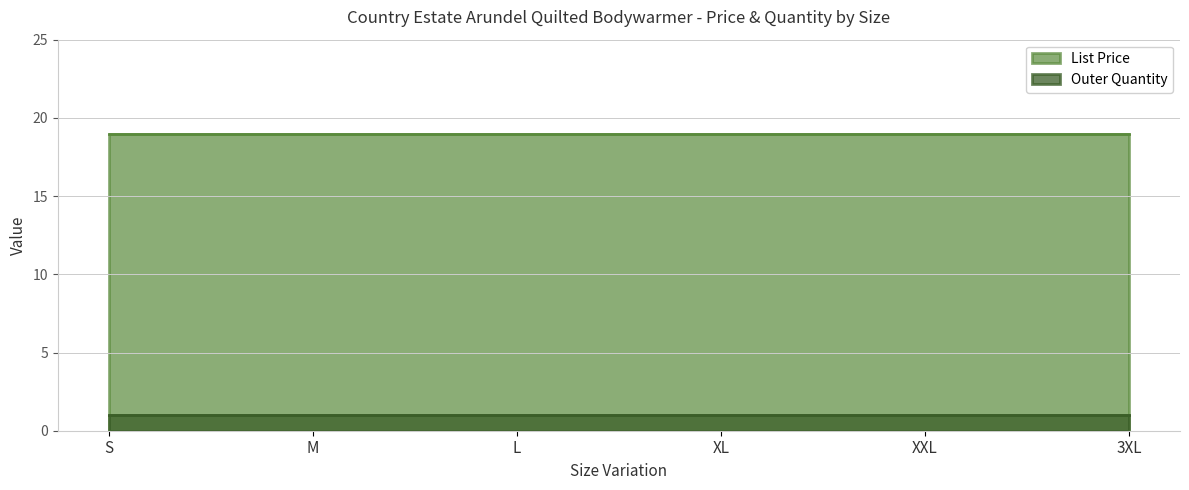

What is the value of the List Price point at the 3rd from the left?

18.9